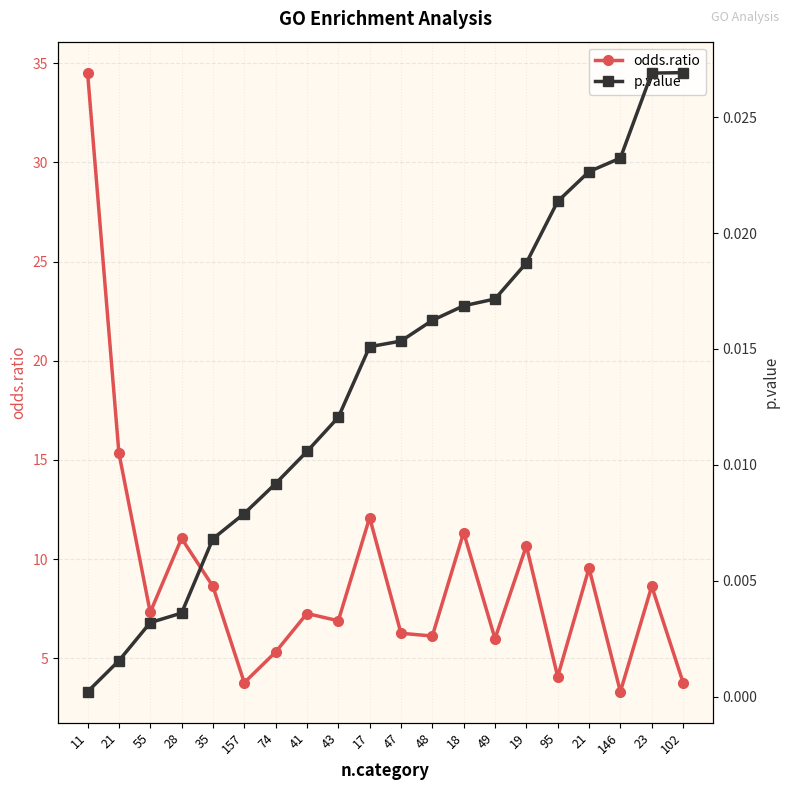

True or false: odds.ratio and p.value intersect in this chart.

False